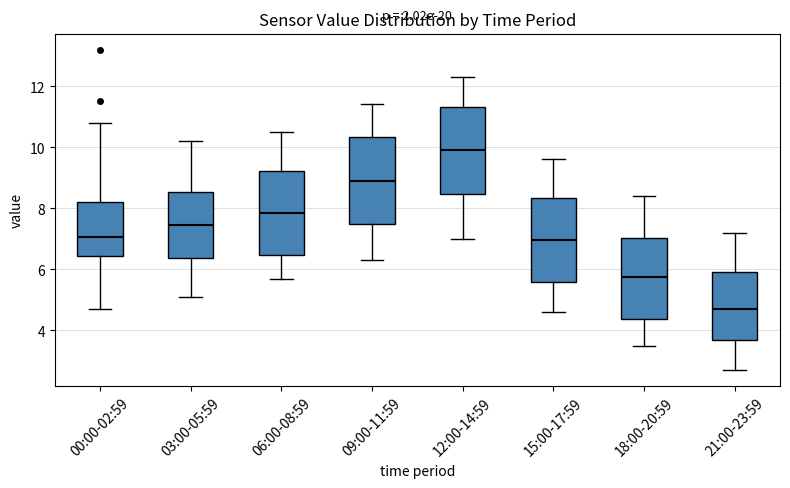

Reading left to right, read every box against the y-axis: the position of its median line, the range the box covers, and the ends of its whiskers. The values are not printed on the chart, so give them approximately, as read against the axis.

00:00-02:59: median 7.0, box 6.4 to 8.2, whiskers 4.8 to 10.8
03:00-05:59: median 7.4, box 6.4 to 8.6, whiskers 5.2 to 10.2
06:00-08:59: median 7.8, box 6.4 to 9.2, whiskers 5.8 to 10.6
09:00-11:59: median 9.0, box 7.4 to 10.4, whiskers 6.4 to 11.4
12:00-14:59: median 10.0, box 8.4 to 11.4, whiskers 7.0 to 12.4
15:00-17:59: median 7.0, box 5.6 to 8.4, whiskers 4.6 to 9.6
18:00-20:59: median 5.8, box 4.4 to 7.0, whiskers 3.6 to 8.4
21:00-23:59: median 4.8, box 3.6 to 6.0, whiskers 2.8 to 7.2